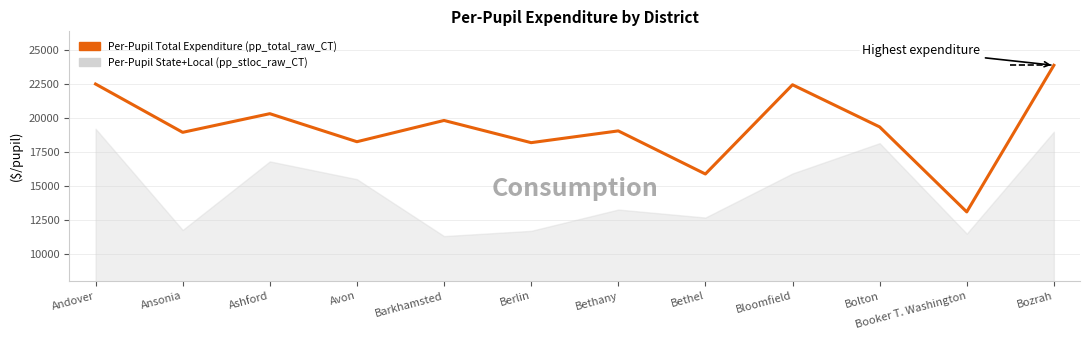

What is the maximum value shown in the chart?

23880